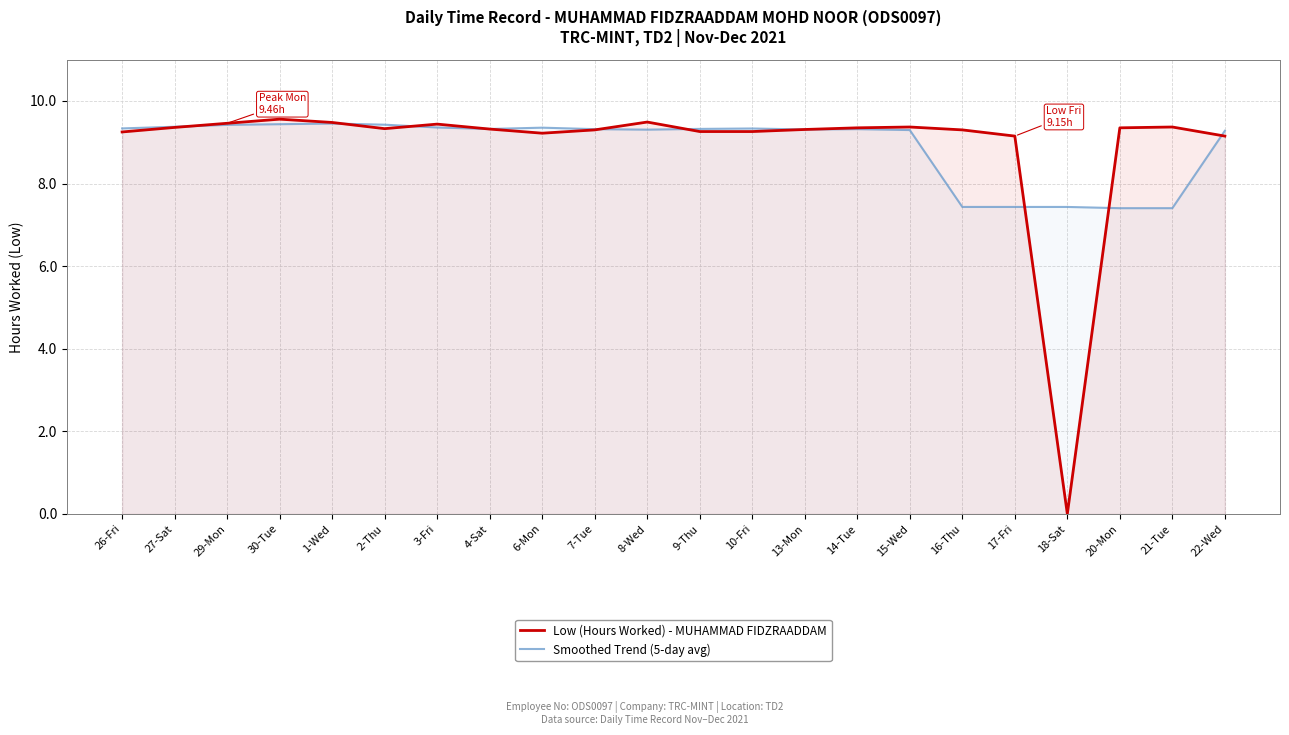

Which has a higher value, 15-Wed or 2-Thu?

15-Wed